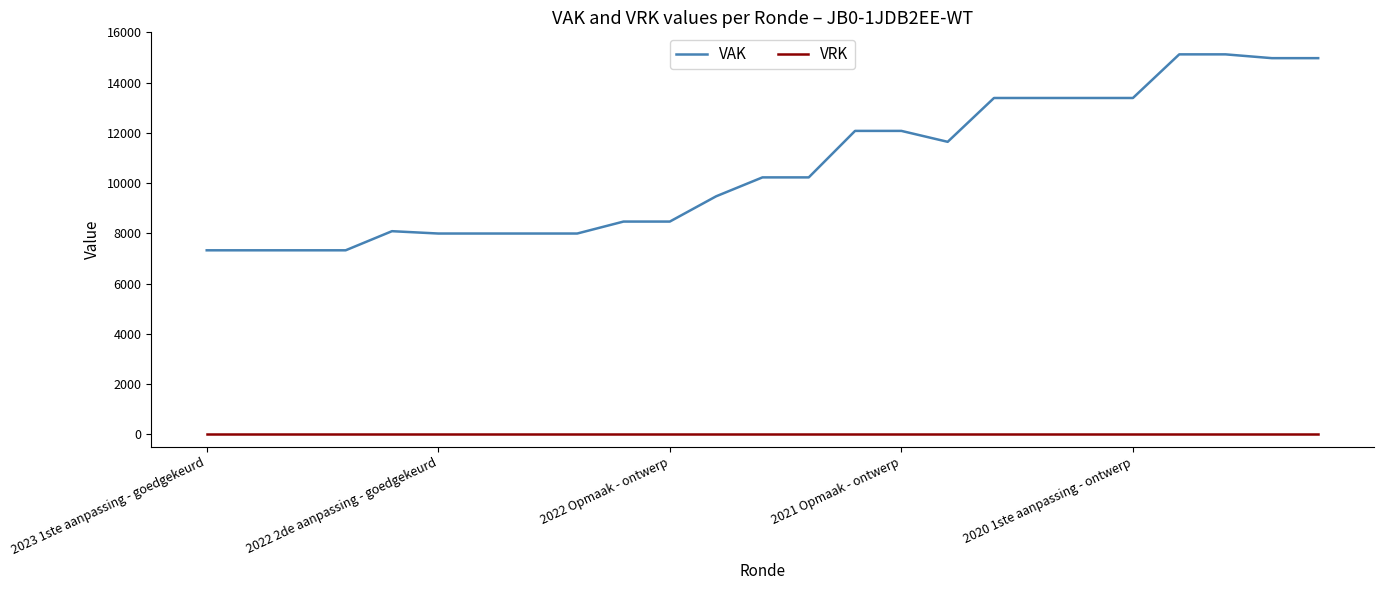

What are all the series names shown in the legend?

VAK, VRK